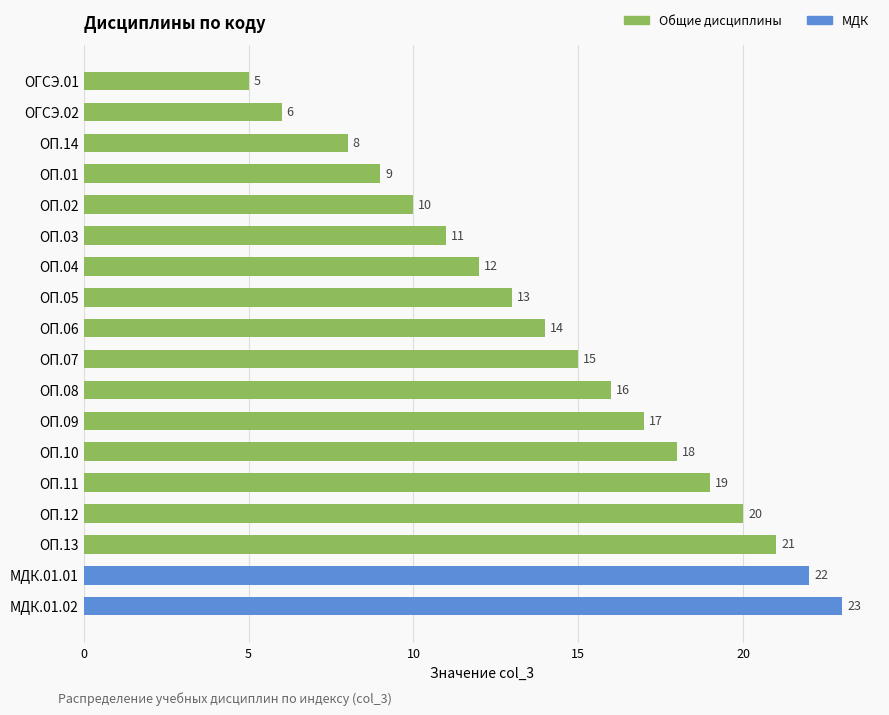

The chart shows a value of 27 at ОП.11. True or false?

False